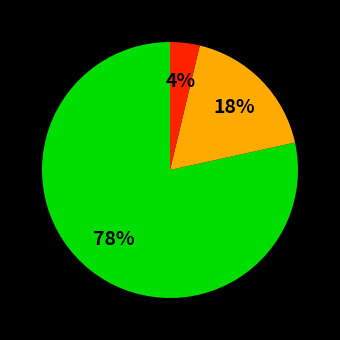

To the nearest percent, what is the average slice percentage?

33%